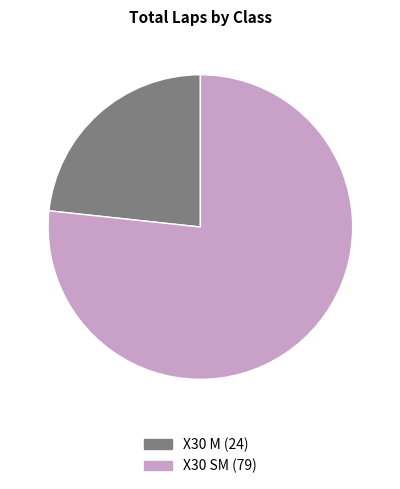

Is there any slice that represents more than half of the pie?

Yes